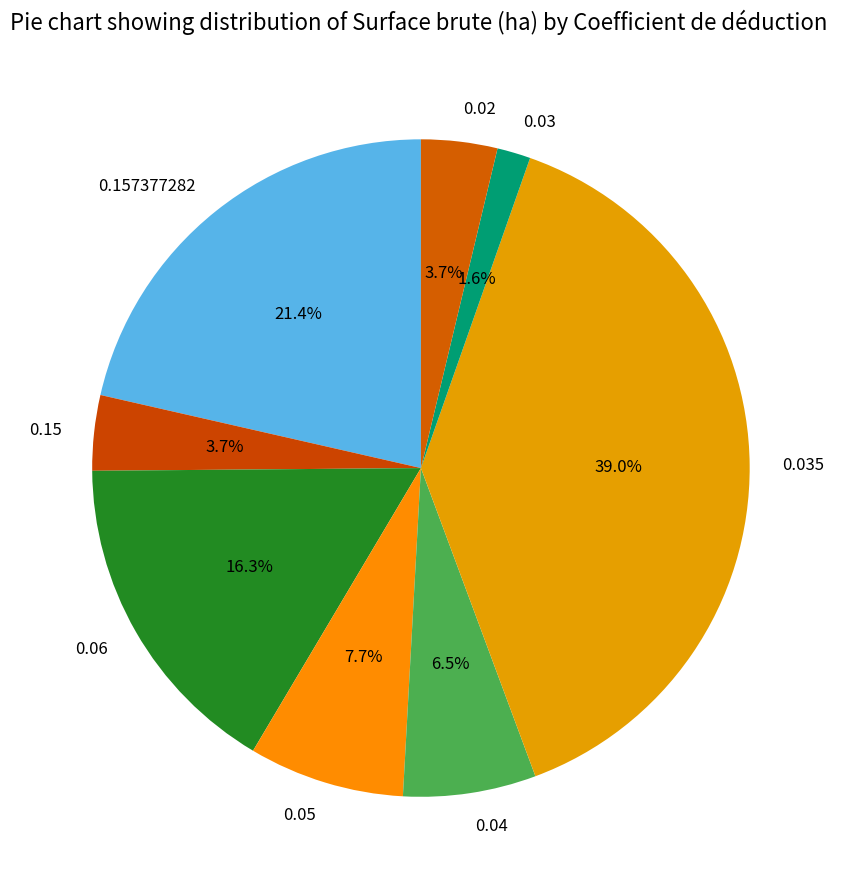

What is the total percentage of 0.035 and 0.15?

42.7%